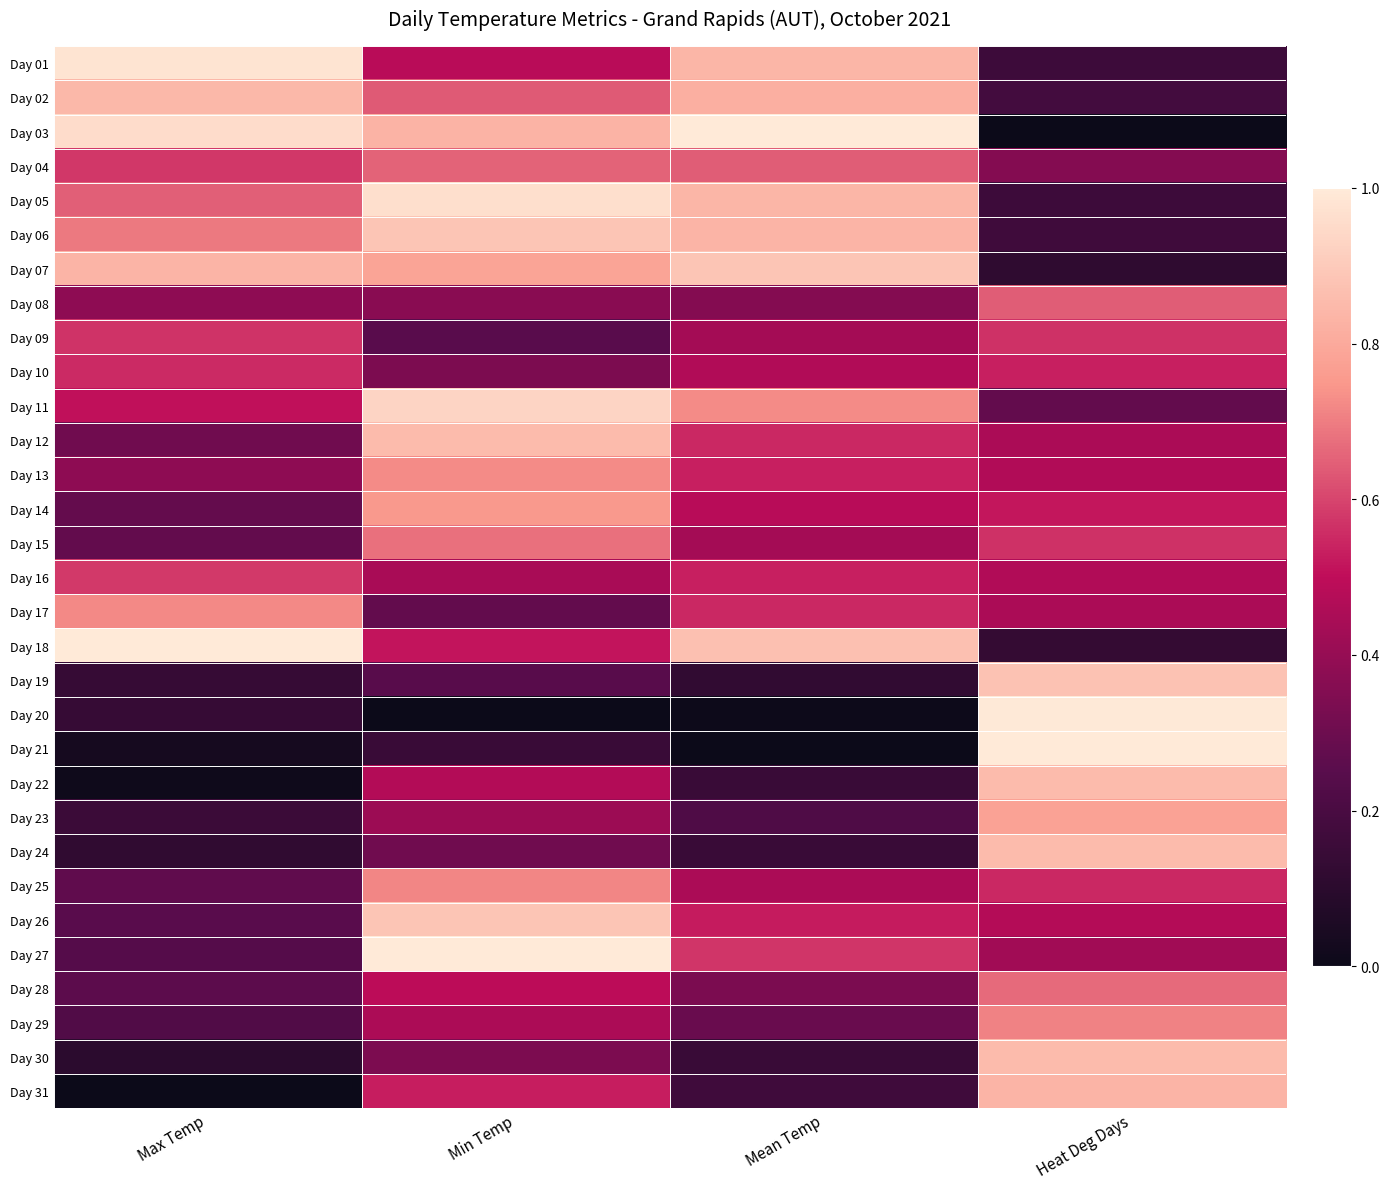

At which category is the sum across all series the highest?

Min Temp